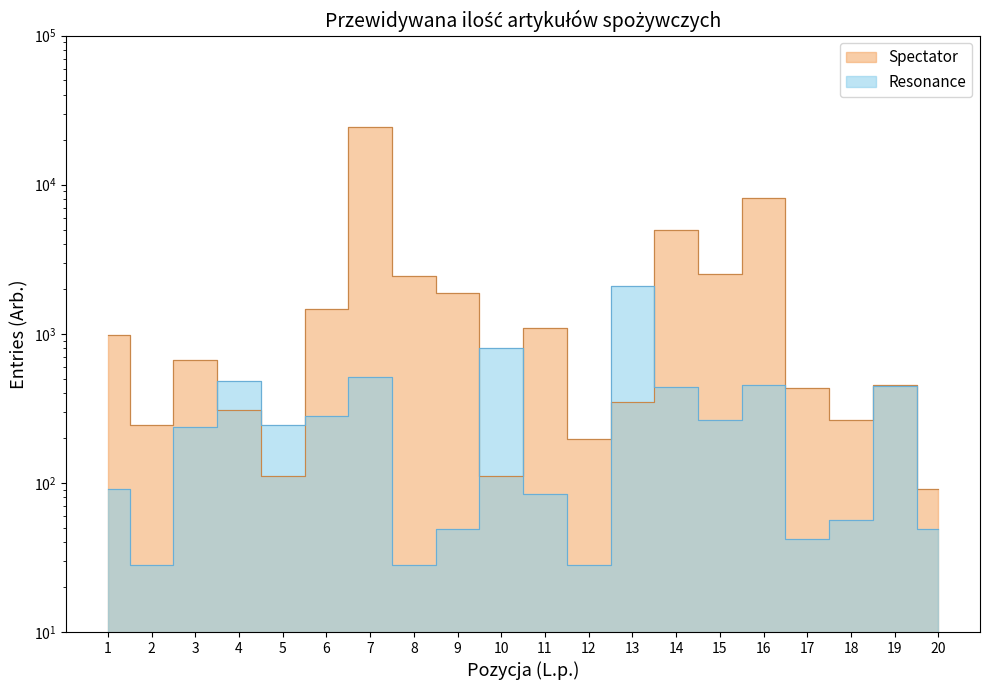

In Spectator, how many points are higher than both neighbors (excluding endpoints)?

6